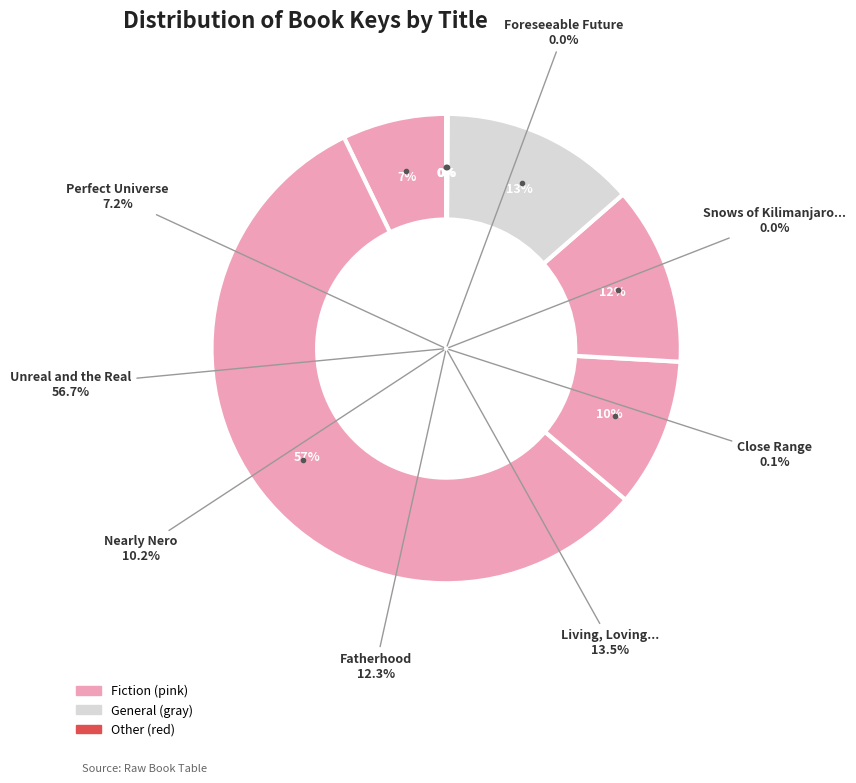

Does Fatherhood represent more than half of the total?

No